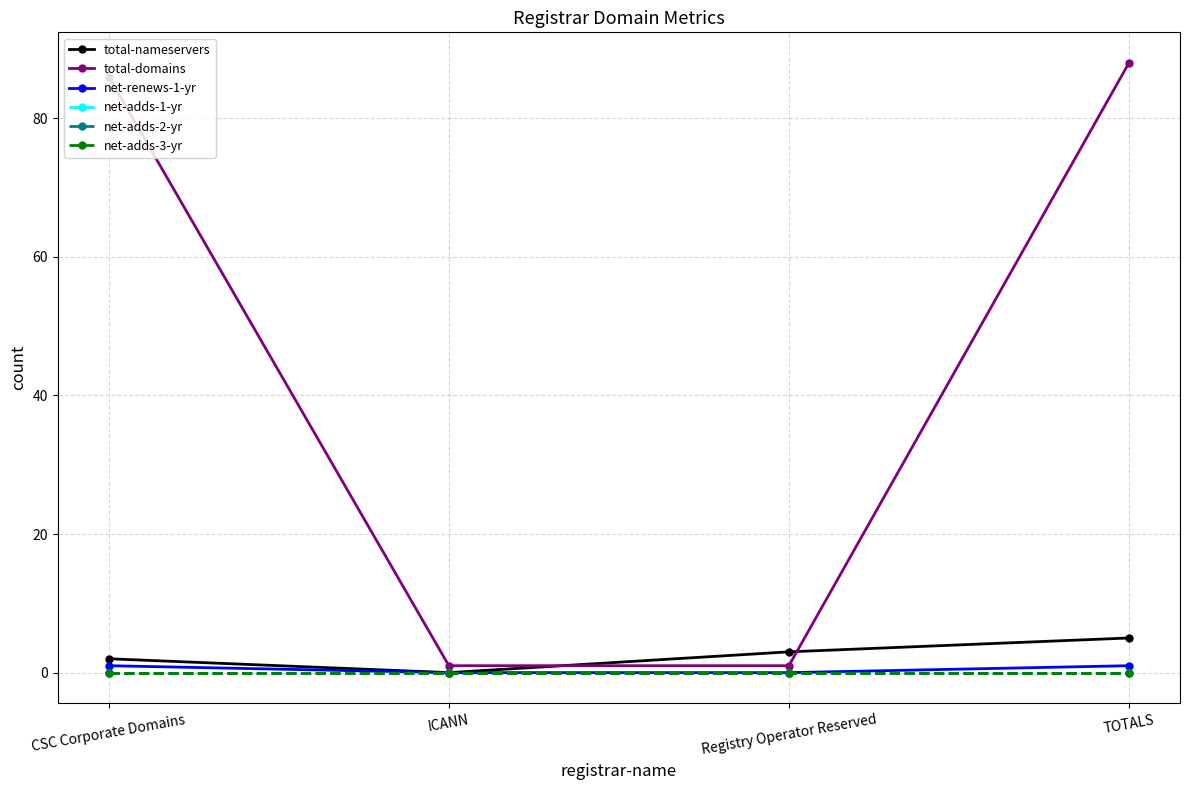

True or false: net-adds-3-yr and net-adds-1-yr intersect in this chart.

False